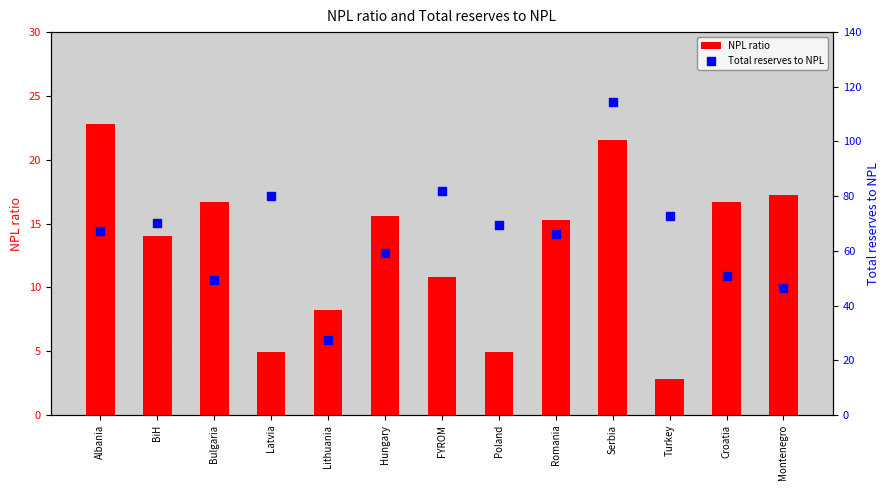

What are all the series names shown in the legend?

NPL ratio, Total reserves to NPL